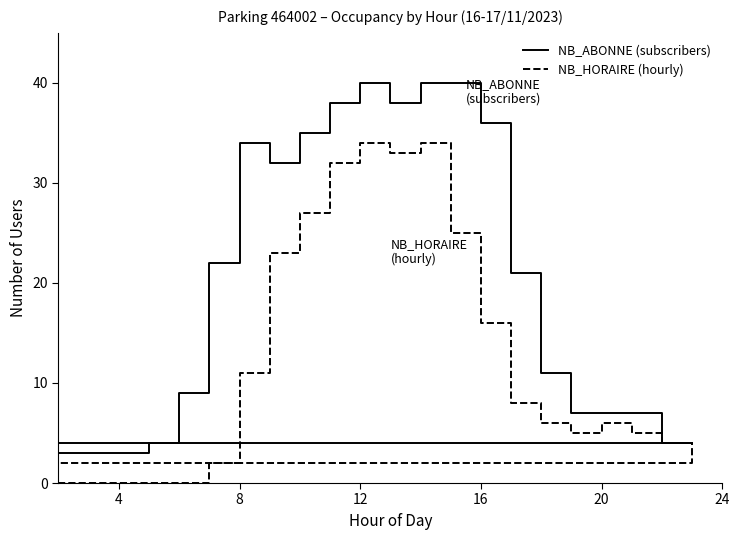

What value does the NB_HORAIRE (hourly) series have at 12, to the nearest 10?

30